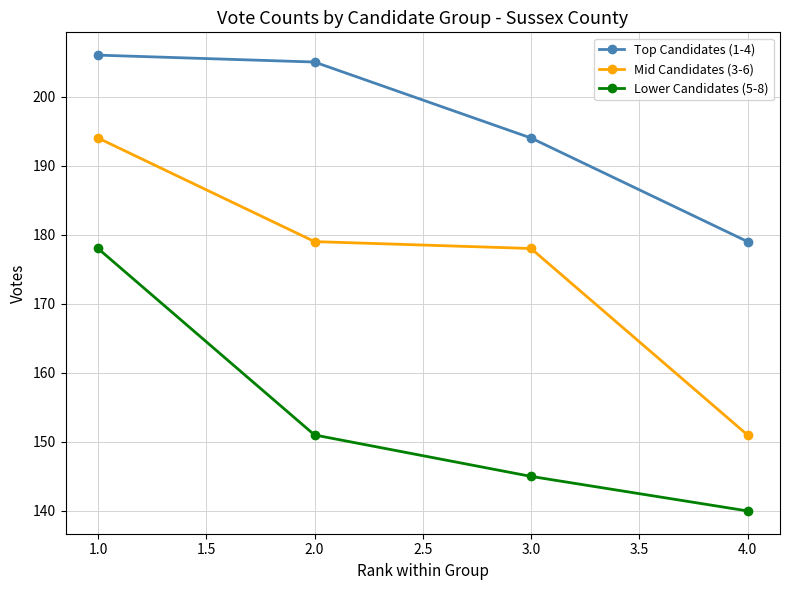

True or false: Lower Candidates (5-8) has a value of 151 at 2.0.

True